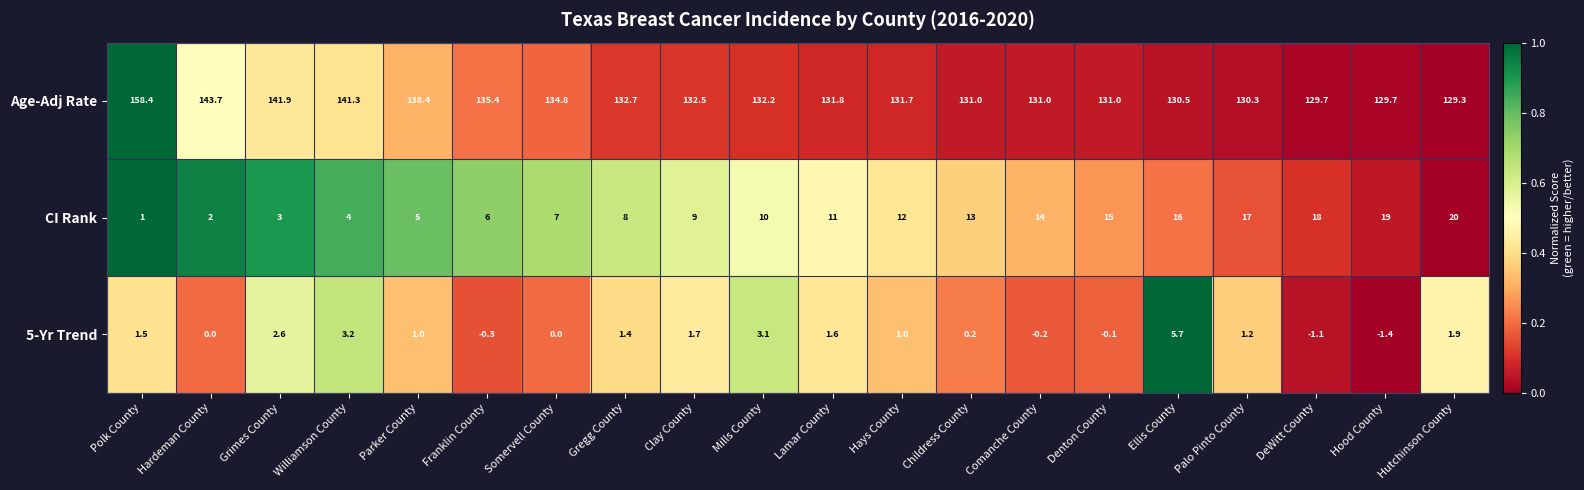

What is the sum of all 5-Yr Trend values?

23.0